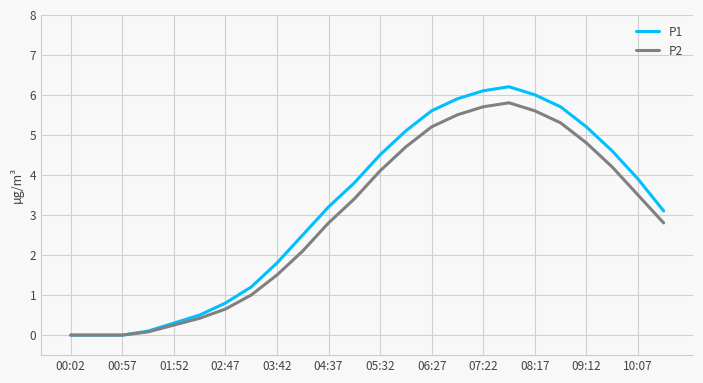

Which series has the largest range (max minus min)?

P1